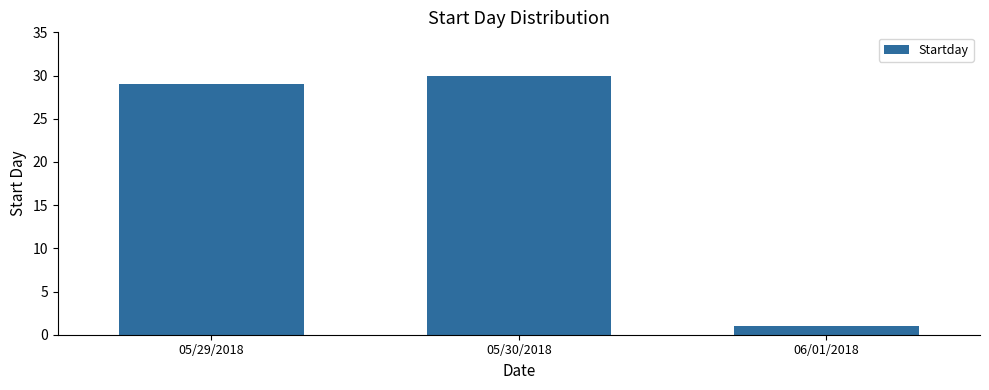

At which category does the chart reach its minimum across all series?

06/01/2018